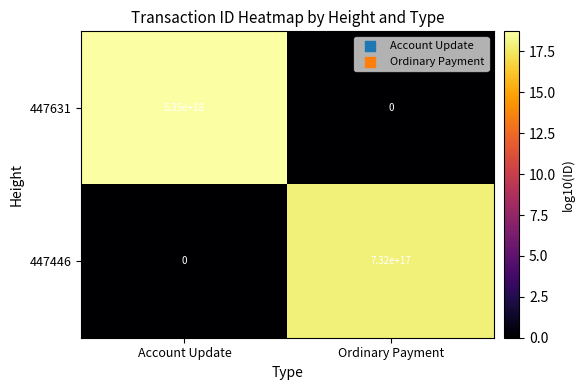

Between Account Update and Ordinary Payment, which series saw the biggest shift?

447631